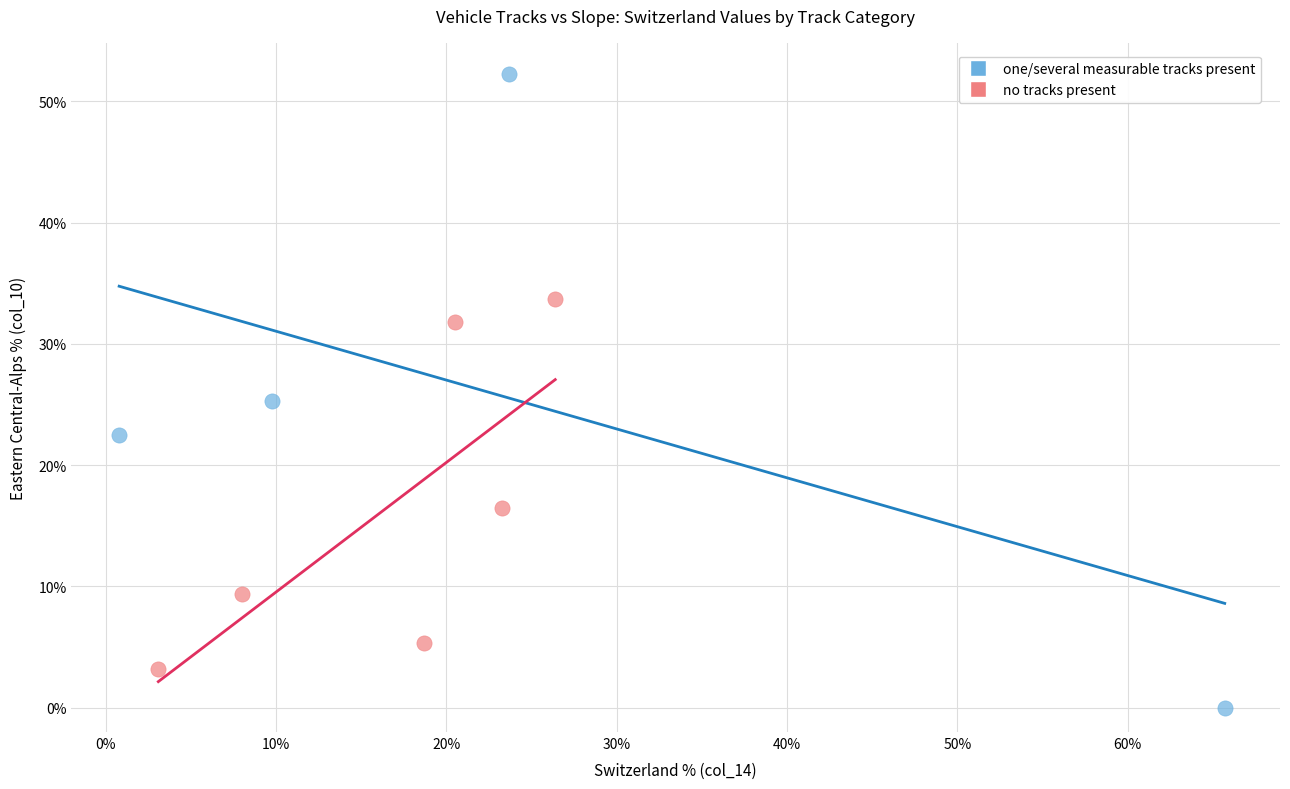

Which series reaches the maximum Y coordinate?

one/several measurable tracks present